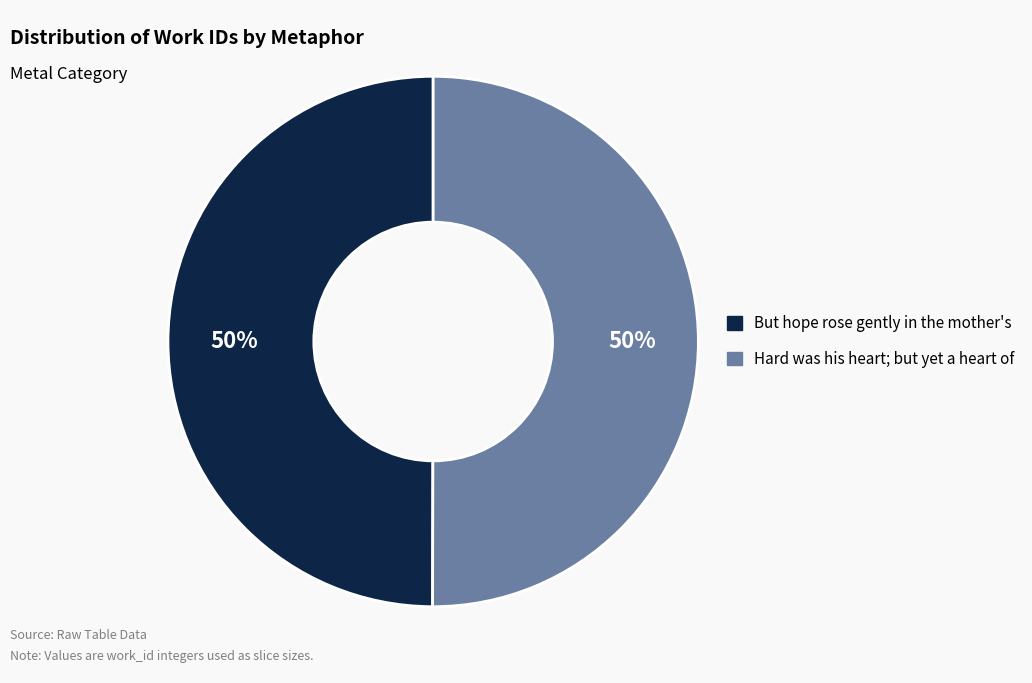

What is the ratio of the value at But hope rose gently in the mother's to the value at Hard was his heart; but yet a heart of?

1.0